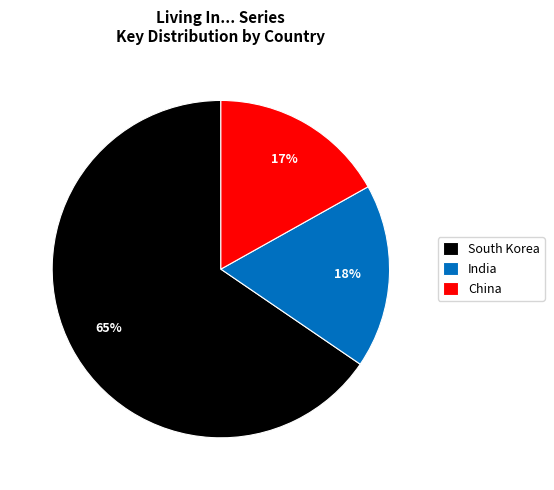

Do India and China together represent more than half of the pie?

No